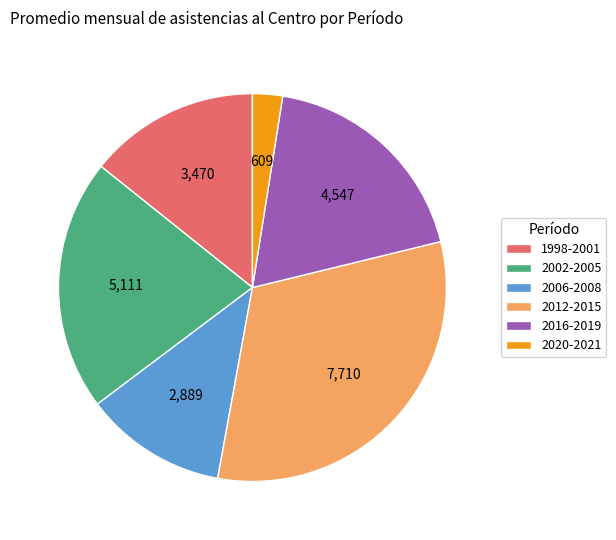

Do 2012-2015 and 1998-2001 together represent more than half of the pie?

No